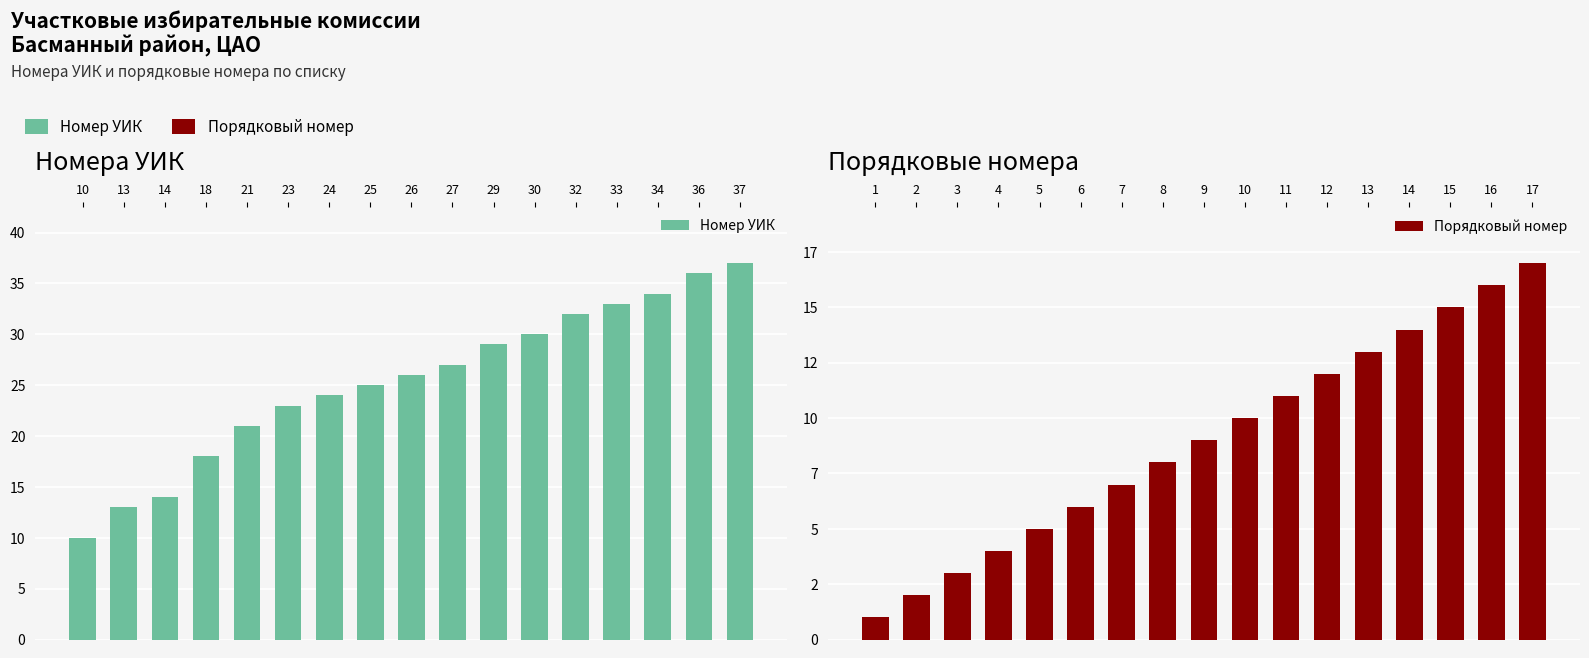

What is the sum of all Номер УИК values?

432